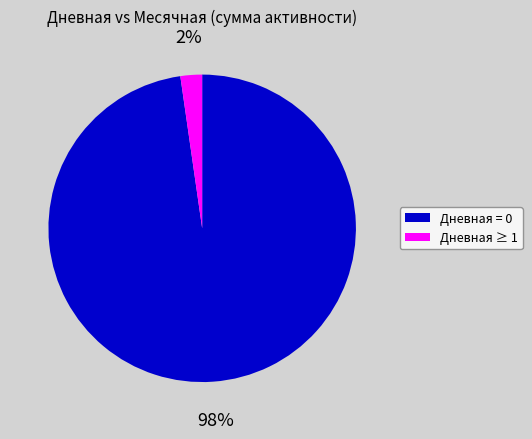

To the nearest percent, what is the average slice percentage?

50%